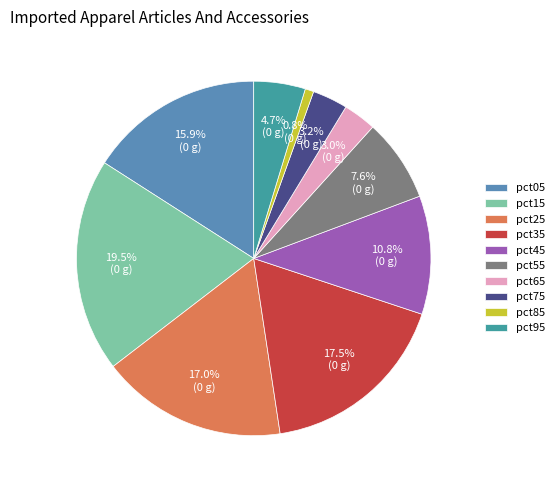

Is pct95 the majority of the pie?

No